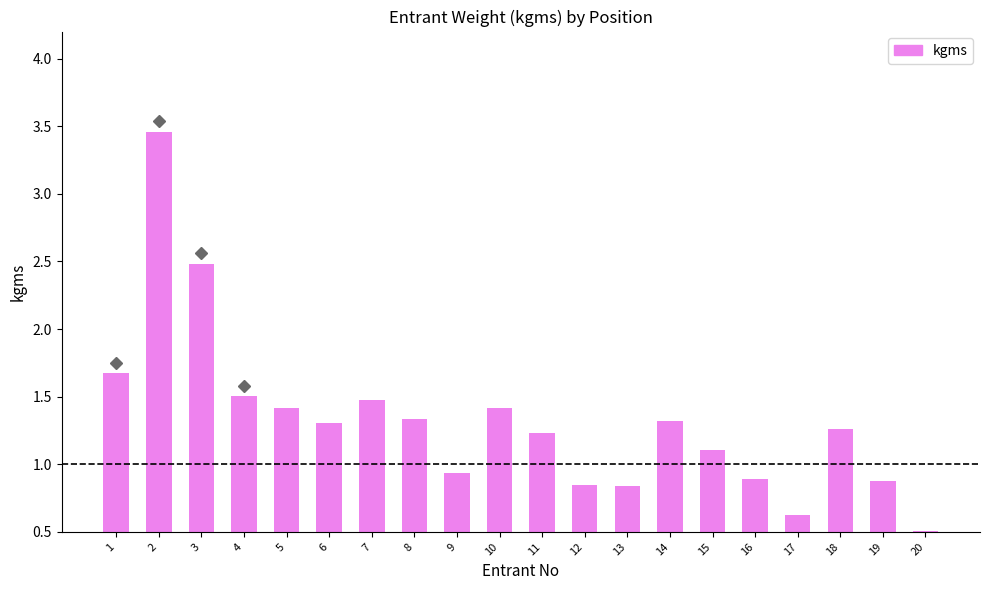

True or false: the data shows 1.4 at 5.

True